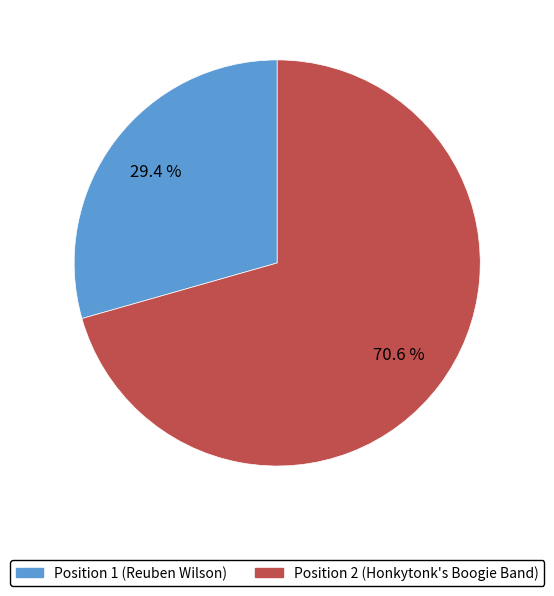

Which slice represents more than half of the pie?

Position 2 (Honkytonk's Boogie Band)